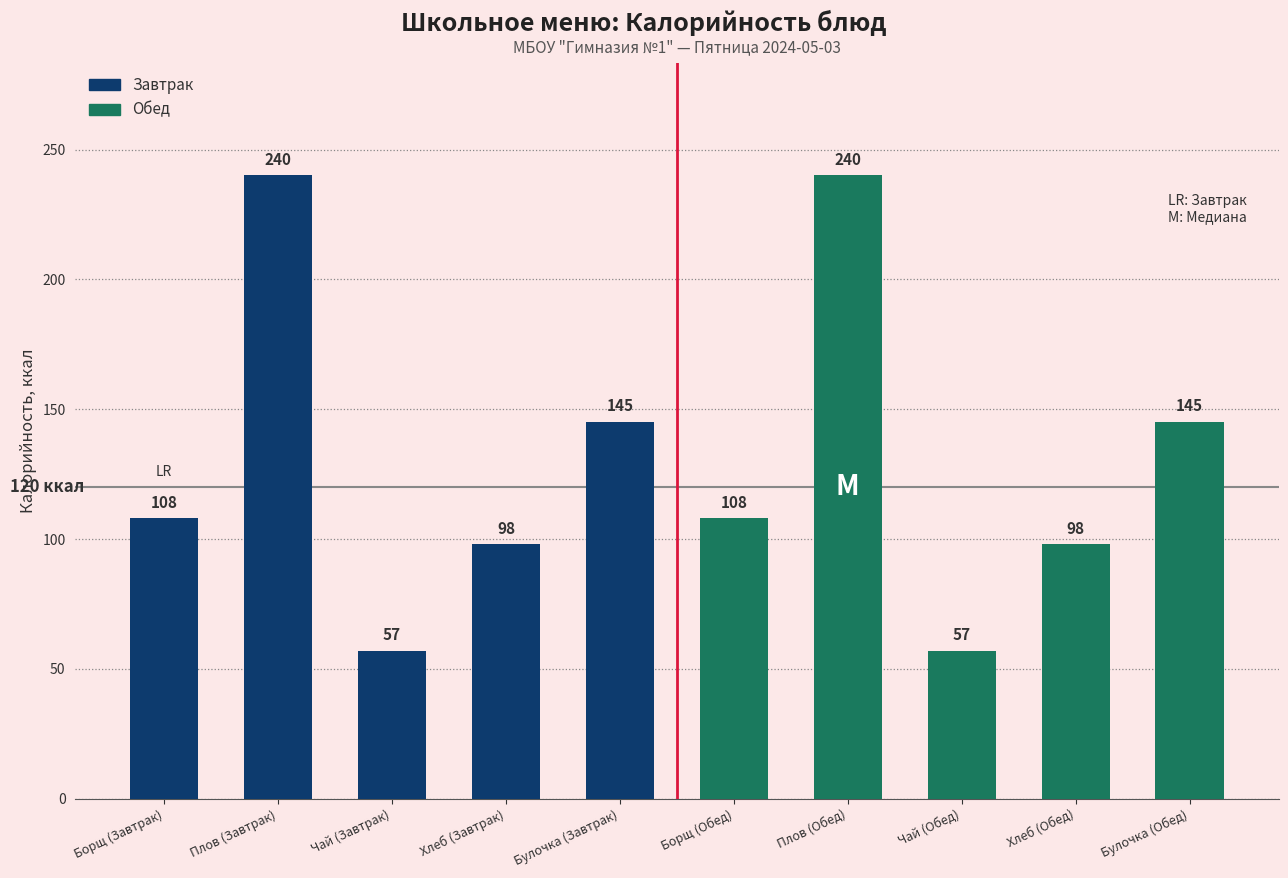

Is the value of Обед at Чай (Завтрак) greater than the value of Завтрак at Плов (Завтрак)?

No